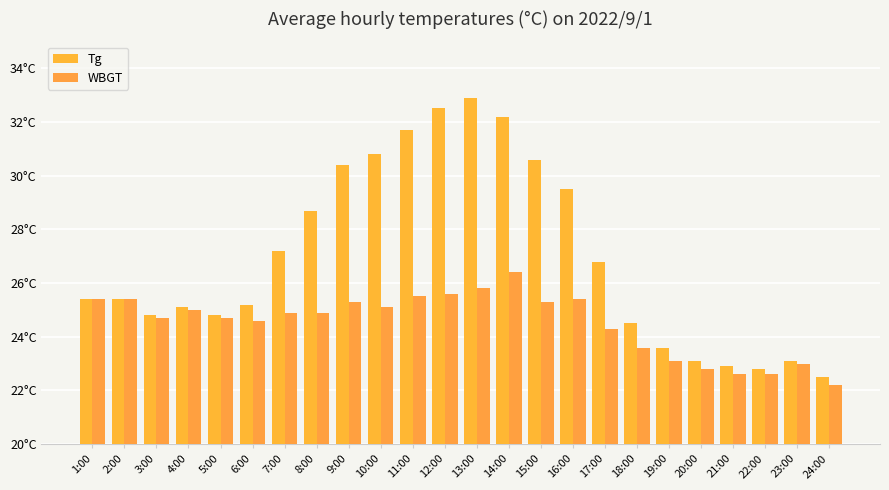

Does the chart contain stacked bars?

No